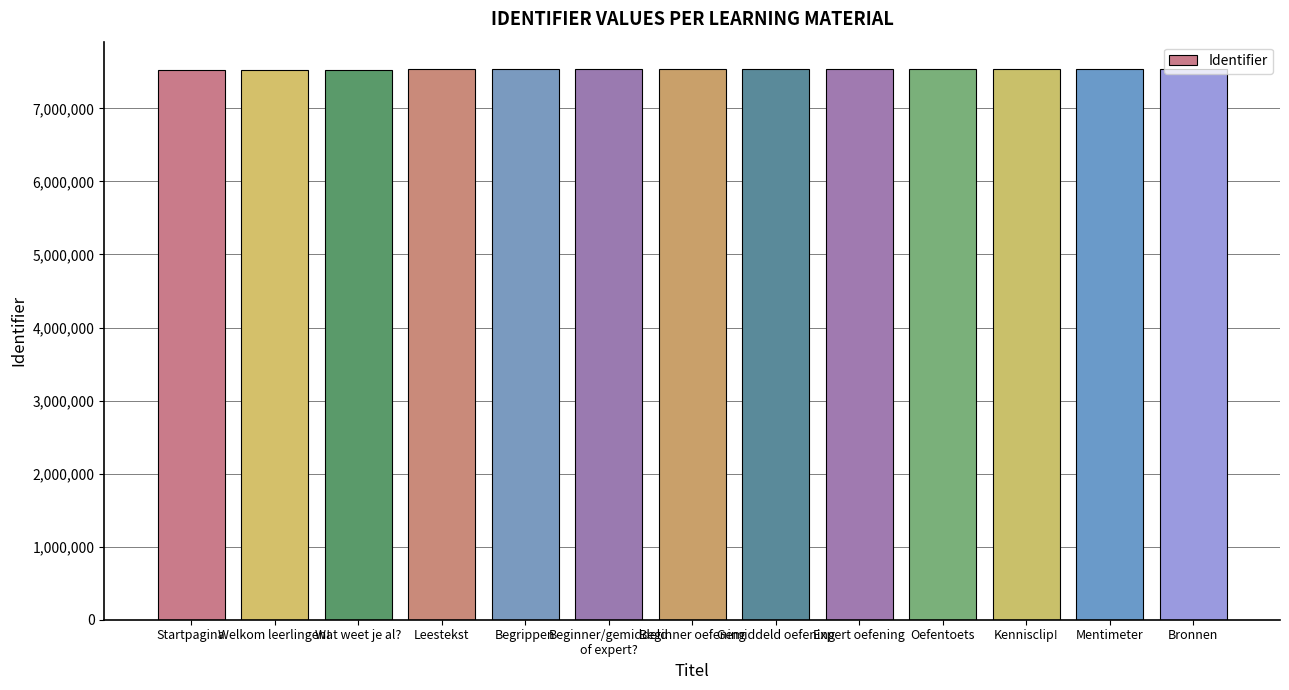

What is the value of the 1st bar from the left?

7530947